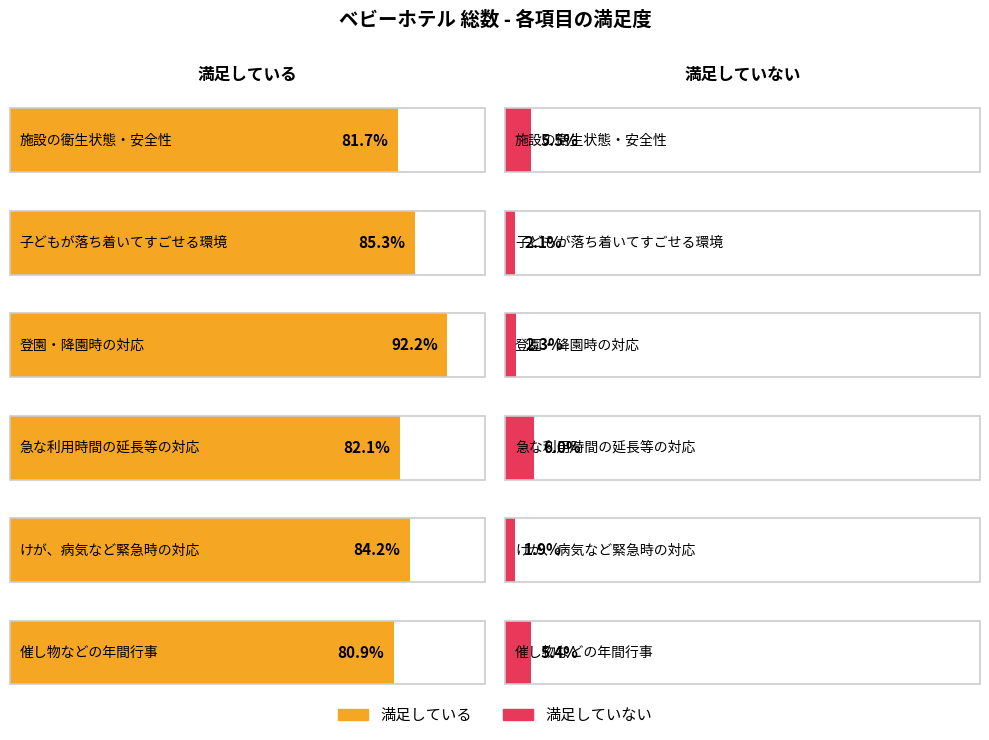

Which series has the largest total across all categories?

満足している